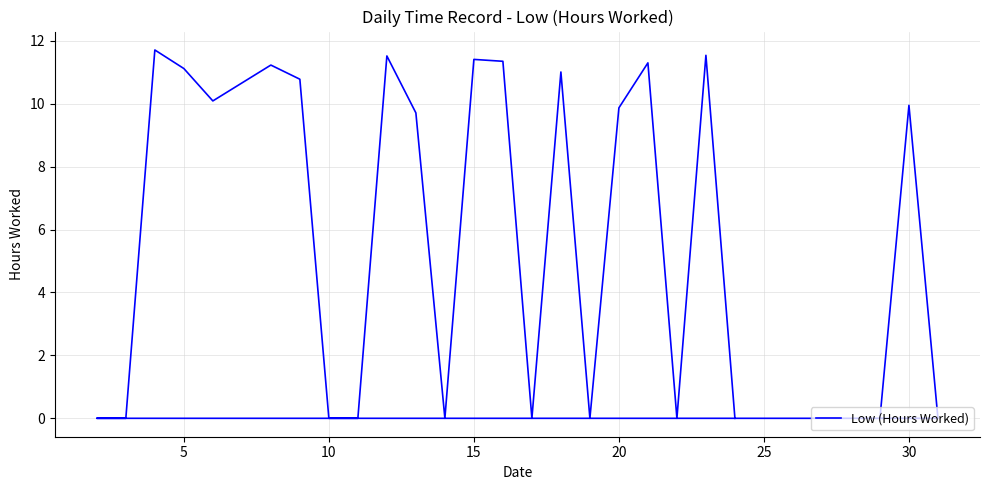

The chart shows a value of 11.4 at 15. True or false?

True